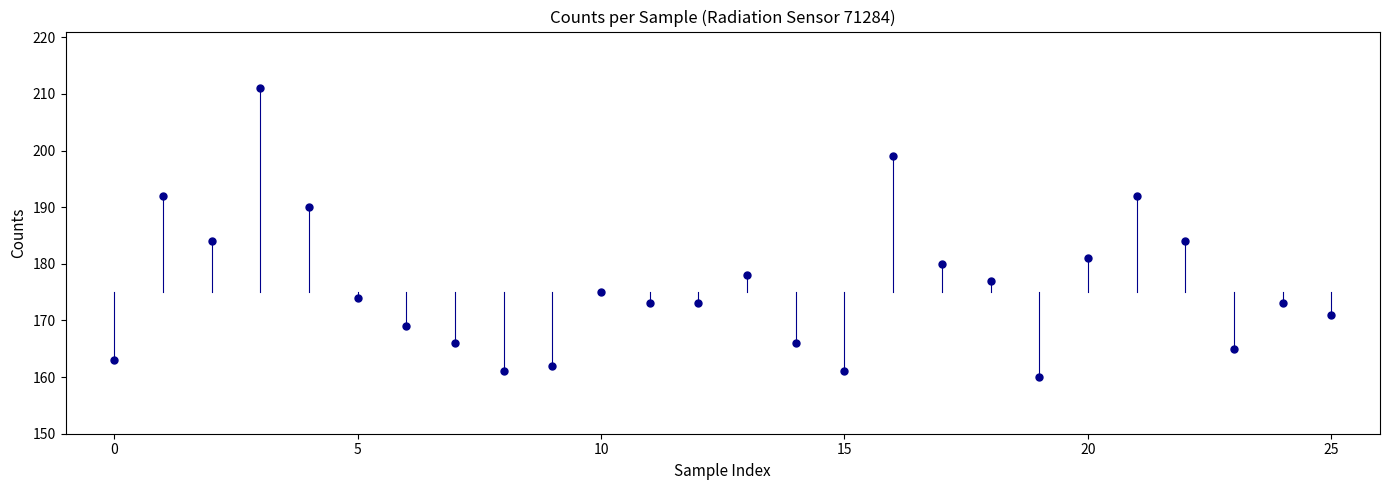

What is the range of Y values (max minus min)?

51